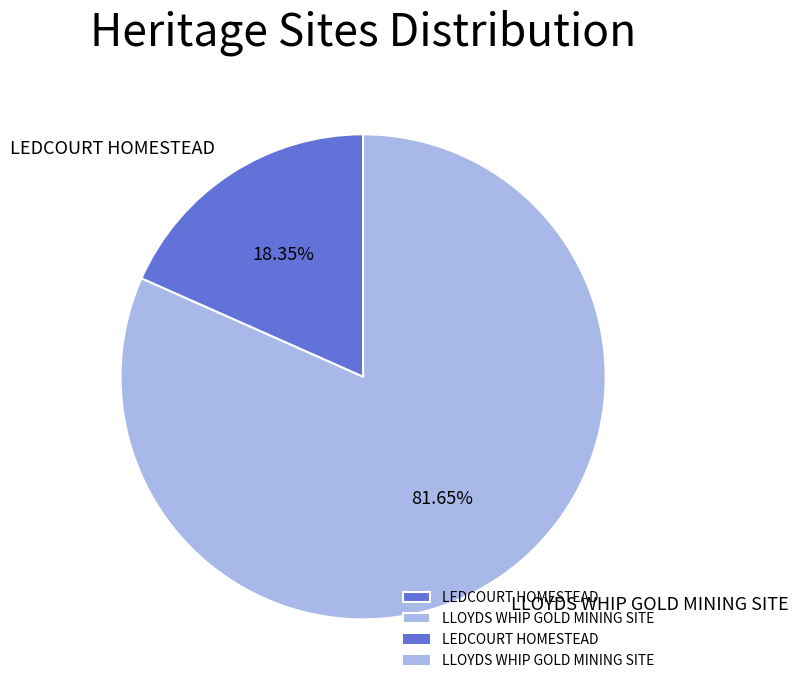

Does any single category account for the majority?

Yes